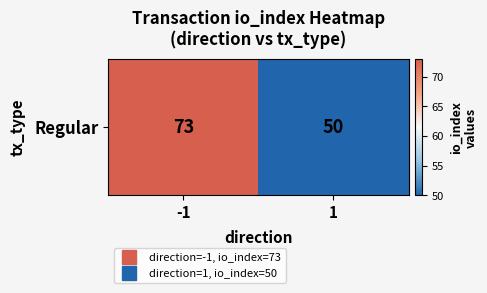

Is it true that the value at -1 is 73?

True